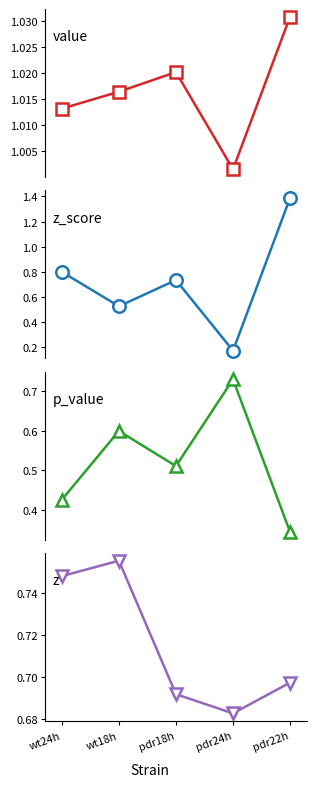

Reading right to left, extract all data points from this chart.

value: pdr22h=1.0	pdr24h=1.0	pdr18h=1.0	wt18h=1.0	wt24h=1.0
z_score: pdr22h=1.4	pdr24h=0.2	pdr18h=0.7	wt18h=0.5	wt24h=0.8
p_value: pdr22h=0.3	pdr24h=0.7	pdr18h=0.5	wt18h=0.6	wt24h=0.4
z: pdr22h=0.7	pdr24h=0.7	pdr18h=0.7	wt18h=0.8	wt24h=0.7